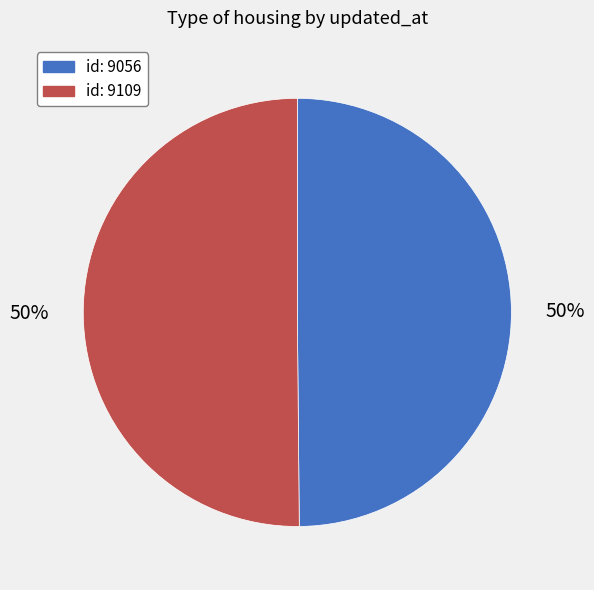

To the nearest percent, what portion does id: 9109 represent?

50%